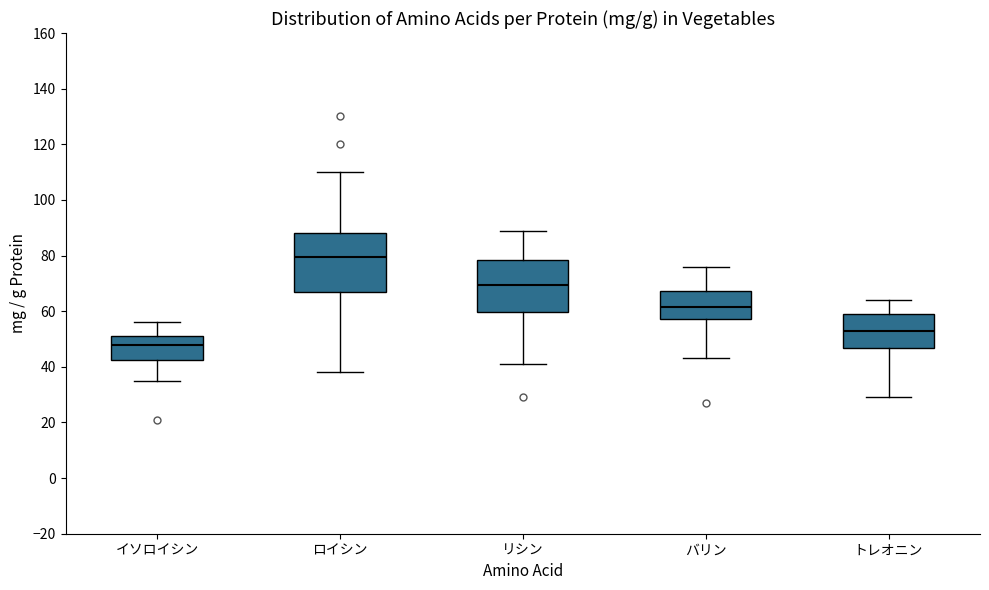

Reading left to right, transcribe this box plot: for each box, give where its median line is, the range the box spans, and where its two whiskers end, as read against the y-axis. The values are not printed on the chart, so give them approximately, as read against the axis.

イソロイシン: median 48, box 42 to 52, whiskers 36 to 56
ロイシン: median 80, box 66 to 88, whiskers 38 to 110
リシン: median 70, box 60 to 78, whiskers 42 to 90
バリン: median 62, box 58 to 68, whiskers 44 to 76
トレオニン: median 54, box 46 to 60, whiskers 30 to 64